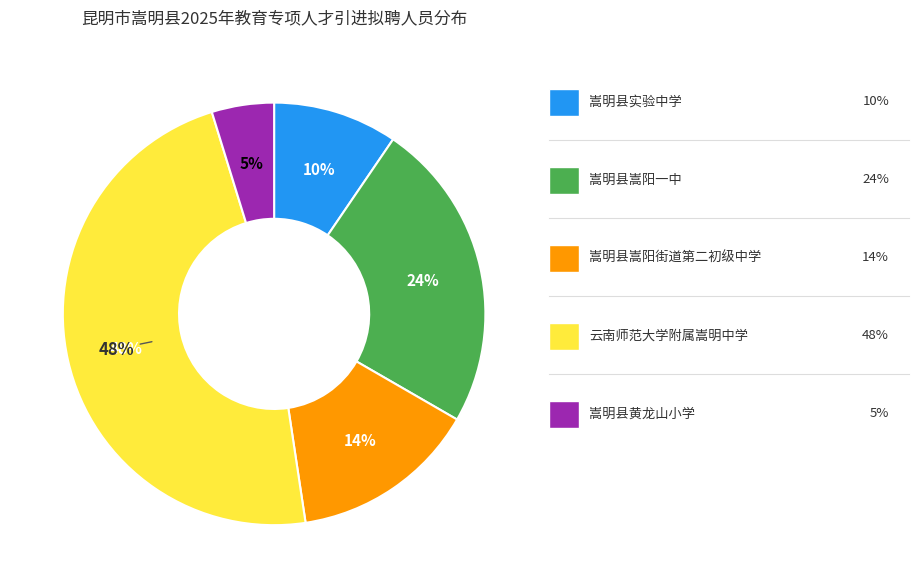

To the nearest percent, what is the difference between the largest and smallest slice percentages?

43%